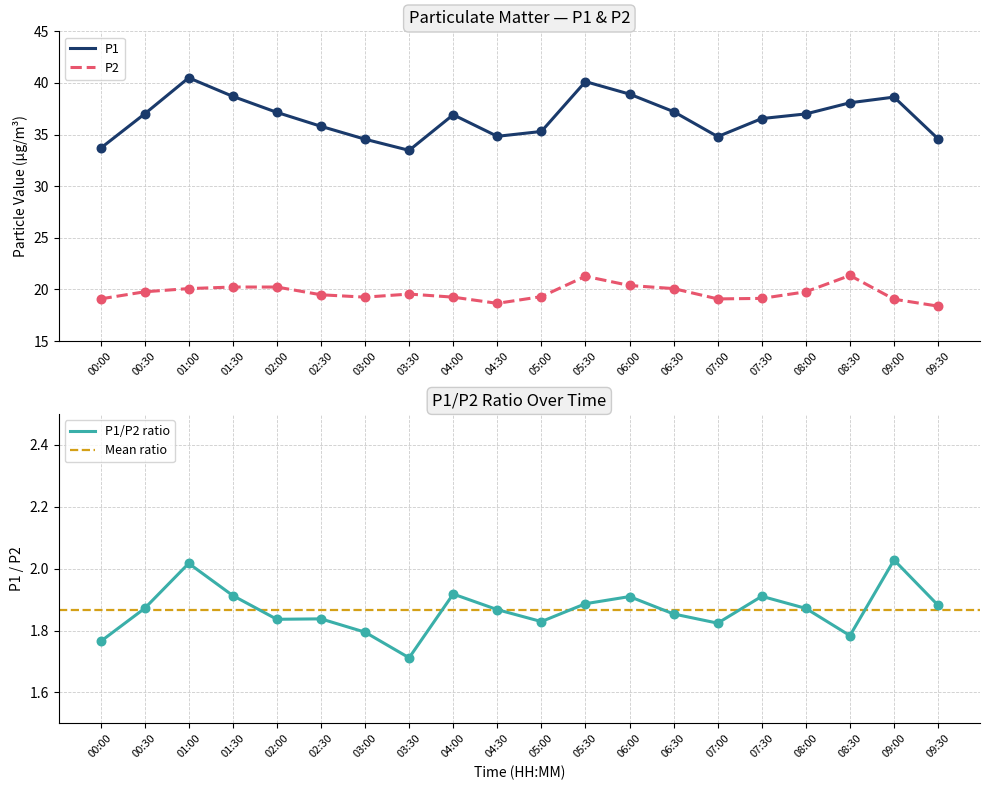

Which series reaches the maximum Y coordinate?

P1